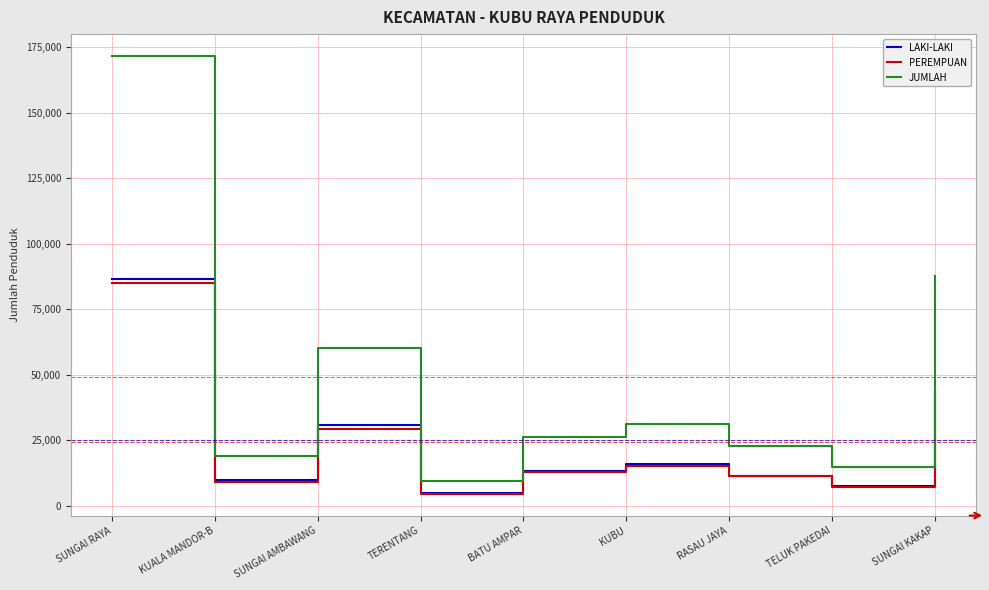

What is the lowest value of the LAKI-LAKI series?

5013